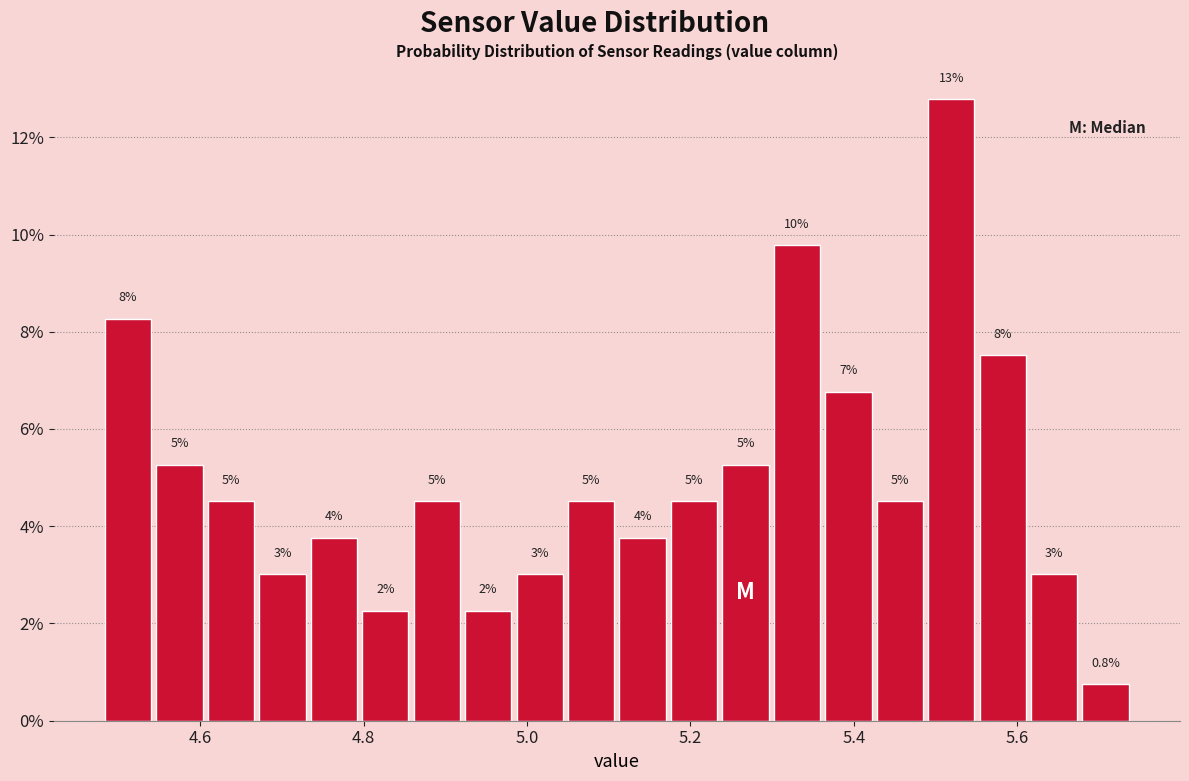

Around what value on the x-axis is the tallest bar? Give the approximate position of its centre, as read against the axis.

5.52